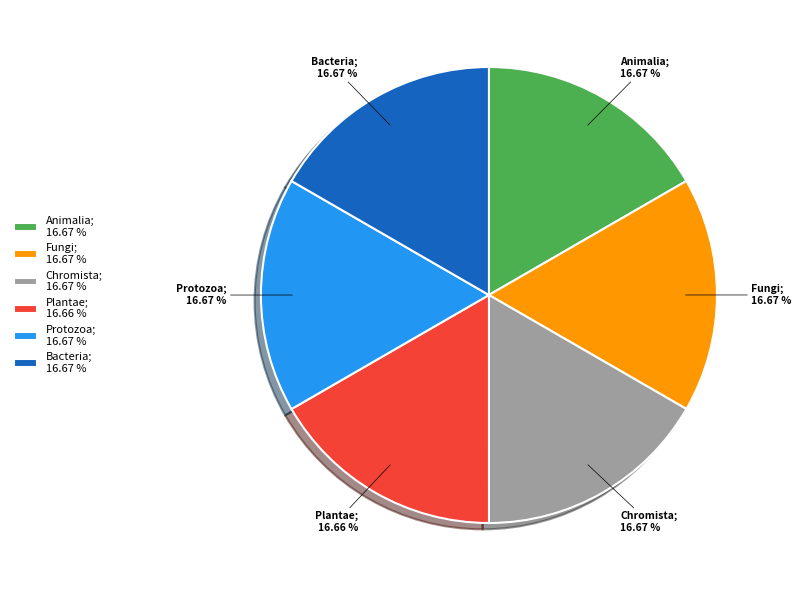

Does Chromista account for over 50% of the chart?

No